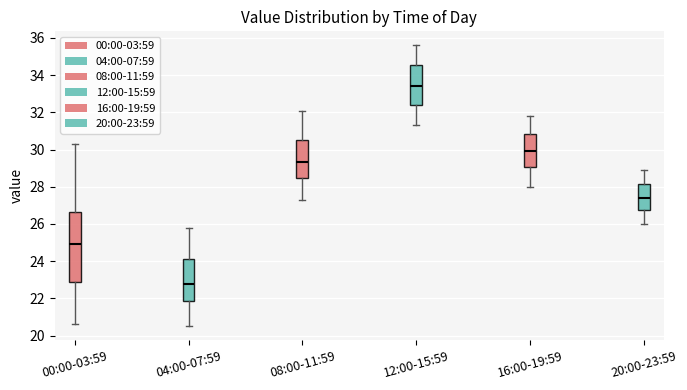

Comparing the boxes themselves (not the whiskers), which one is the tallest?

00:00-03:59